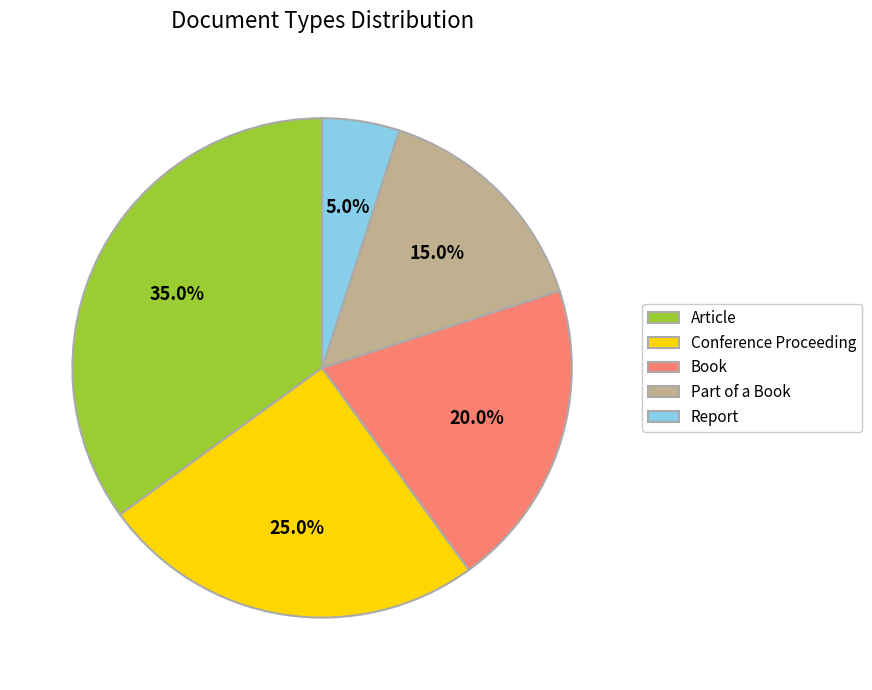

What percentage is the Book slice, to the nearest percent?

20%